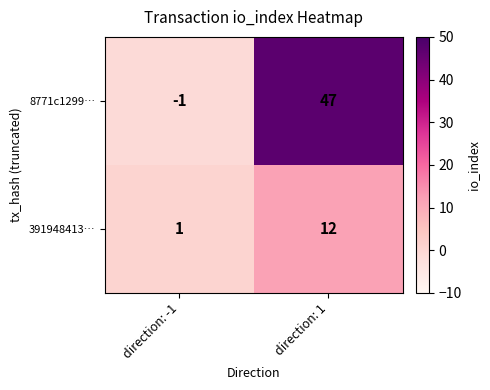

How many distinct data groups are displayed?

2